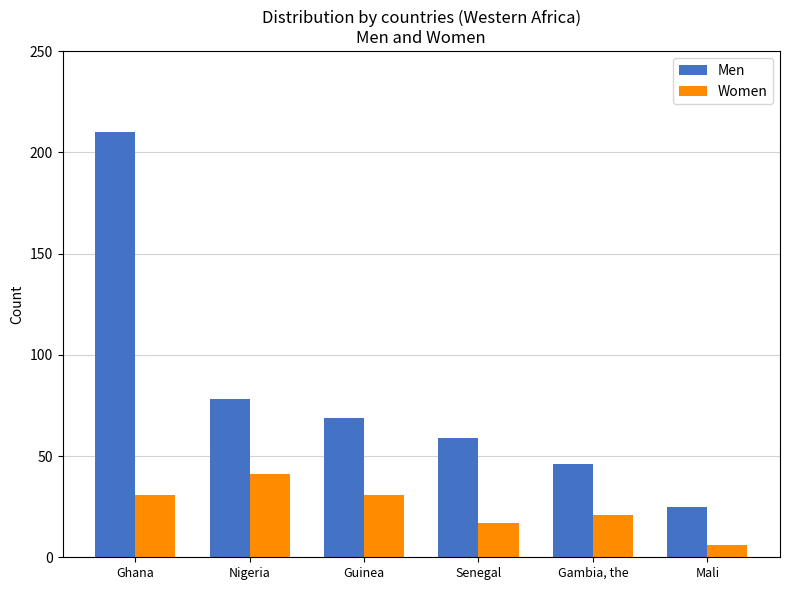

The Women series shows 32 at Gambia, the. True or false?

False